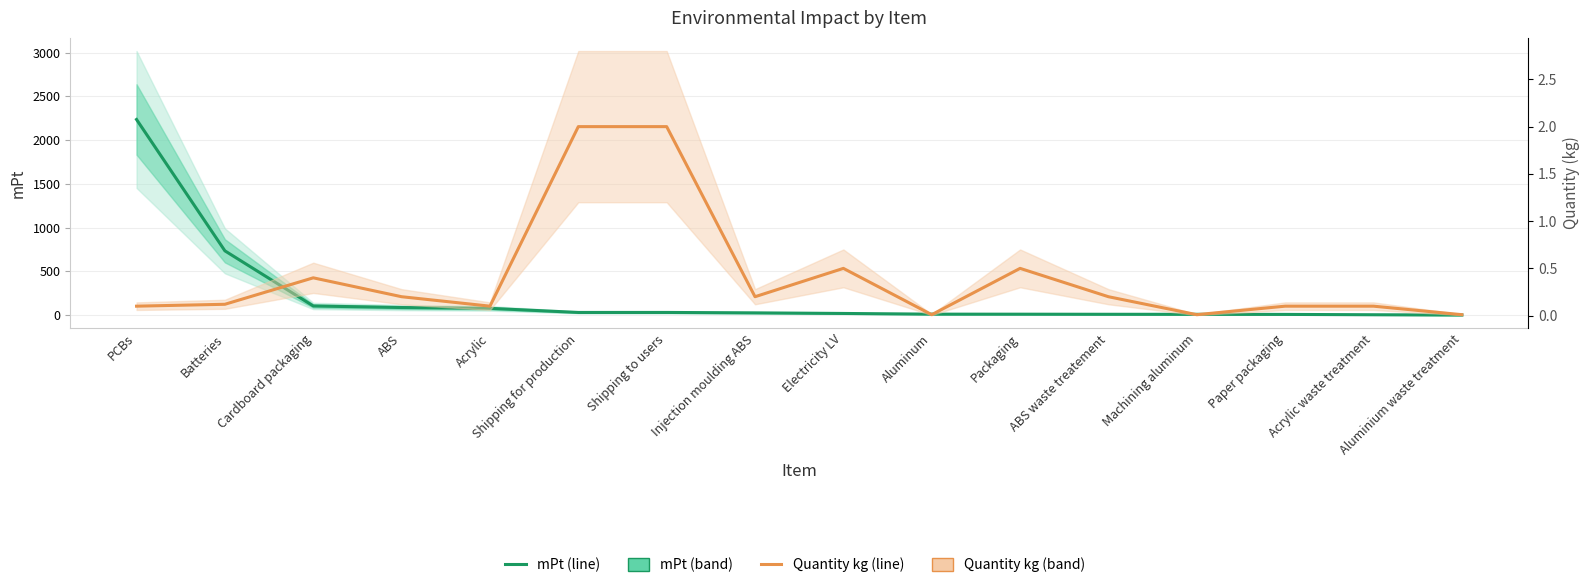

How many values in the mPt series exceed 25?

8